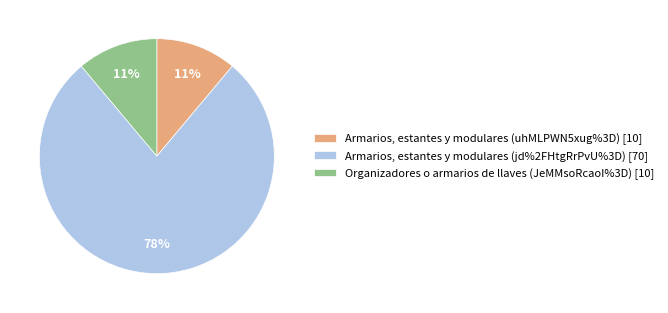

What is the largest slice in the pie chart?

Armarios, estantes y modulares (jd%2FHtgRrPvU%3D)